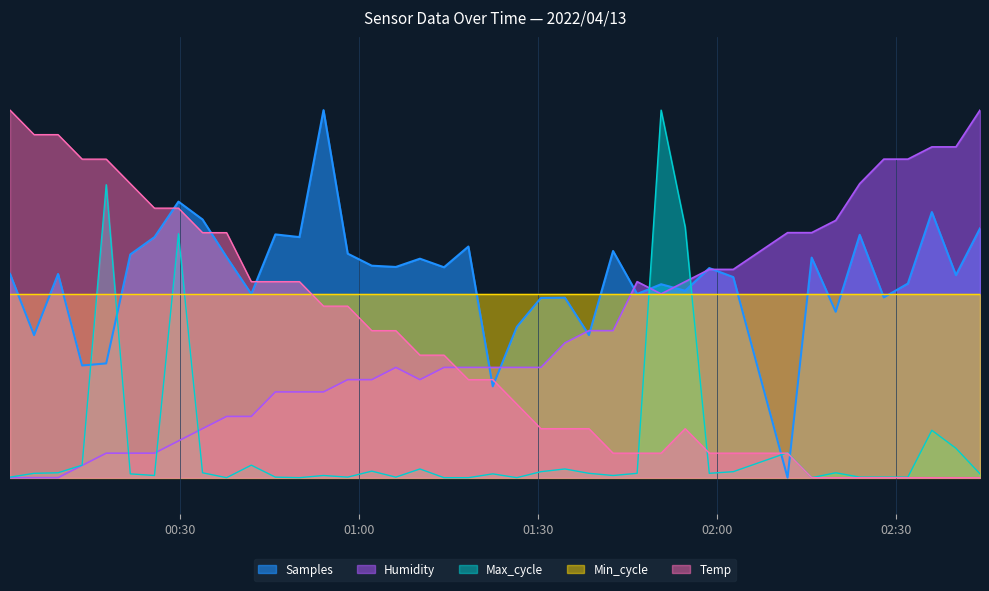

Between 2022/04/13 00:45:58 and 2022/04/13 01:06:09, which series saw the biggest shift?

Temp